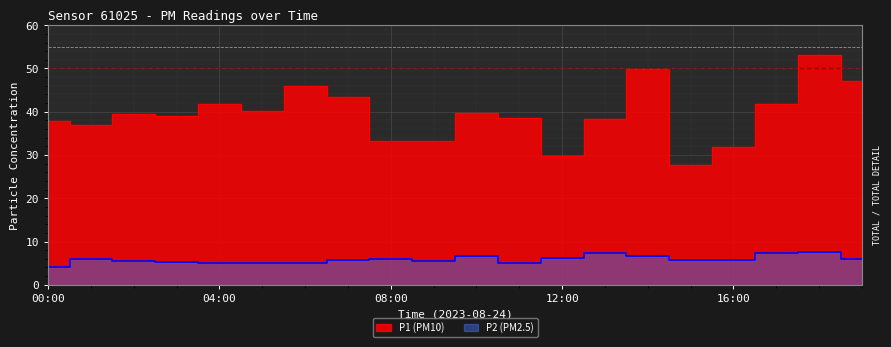

At which label does P1 reach its peak?

18:00